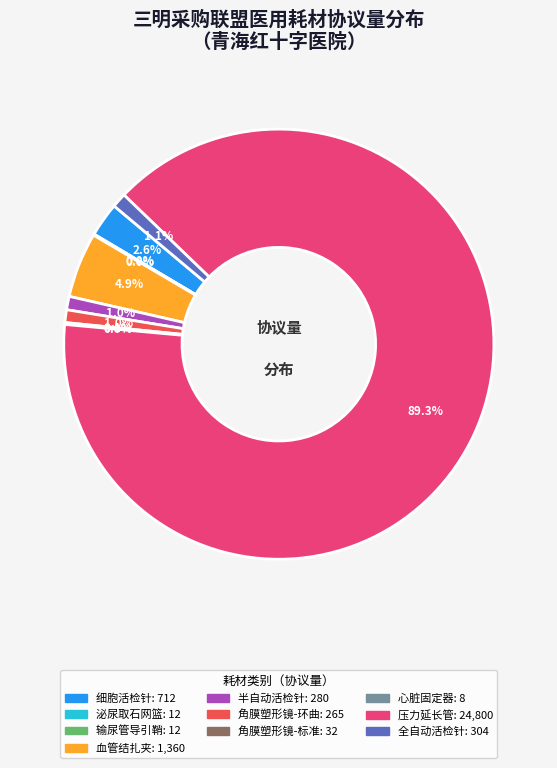

Is there any slice that represents more than half of the pie?

Yes